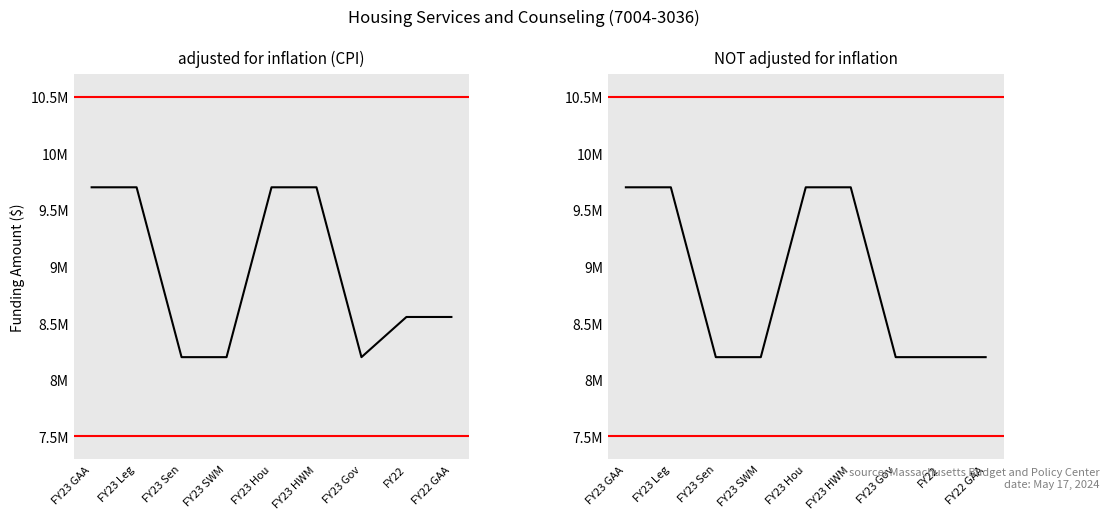

What position from the right is FY23 GAA?

9